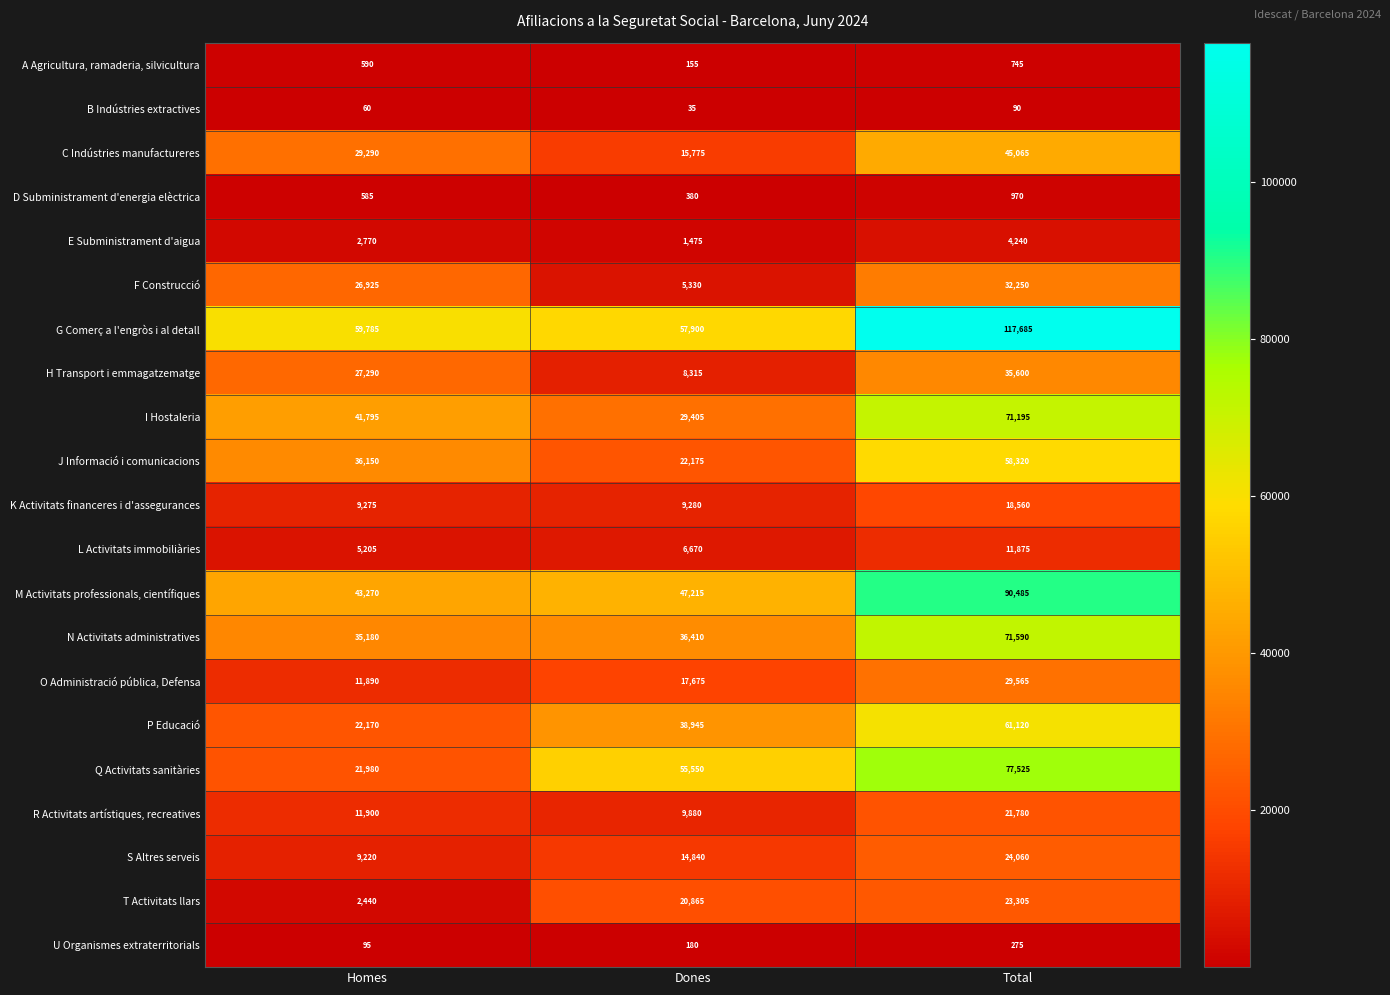

At Total, list the series in order from smallest to largest.

B Indústries extractives, U Organismes extraterritorials, A Agricultura, ramaderia, silvicultura, D Subministrament d'energia elèctrica, E Subministrament d'aigua, L Activitats immobiliàries, K Activitats financeres i d'assegurances, R Activitats artístiques, recreatives, T Activitats llars, S Altres serveis, O Administració pública, Defensa, F Construcció, H Transport i emmagatzematge, C Indústries manufactureres, J Informació i comunicacions, P Educació, I Hostaleria, N Activitats administratives, Q Activitats sanitàries, M Activitats professionals, científiques, G Comerç a l'engròs i al detall